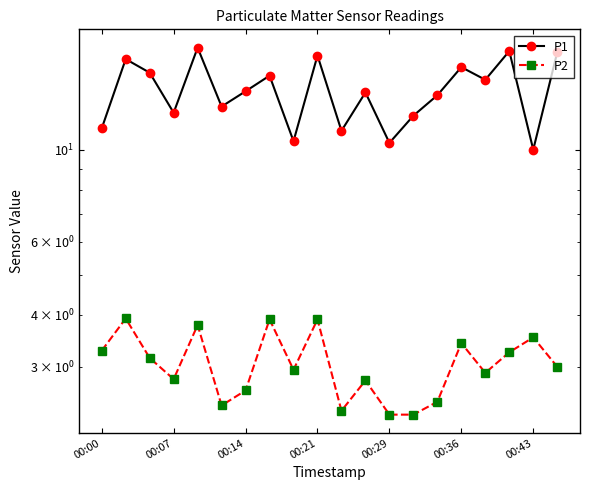

True or false: P1 and P2 intersect in this chart.

False